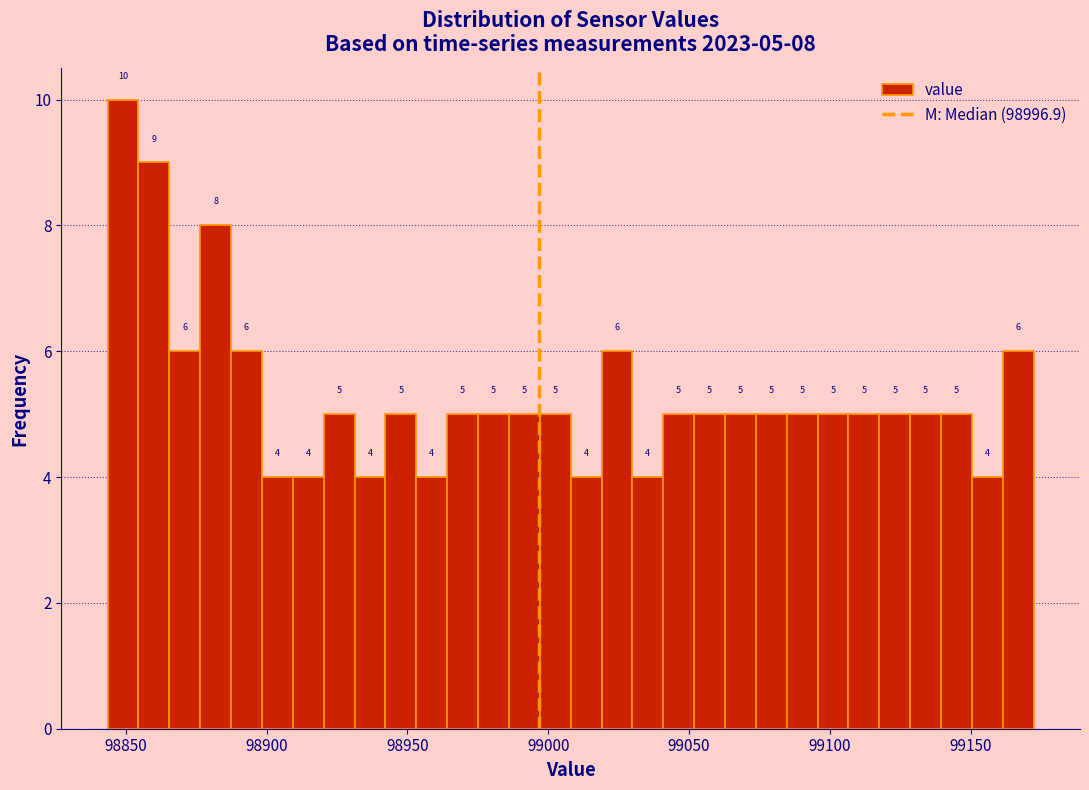

Around what value on the x-axis is the tallest bar? Give the approximate position of its centre, as read against the axis.

98850